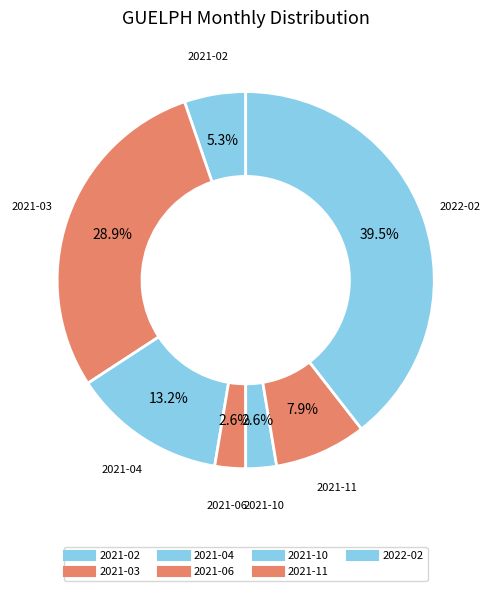

What portion of the pie excludes 2021-11?

92.1%